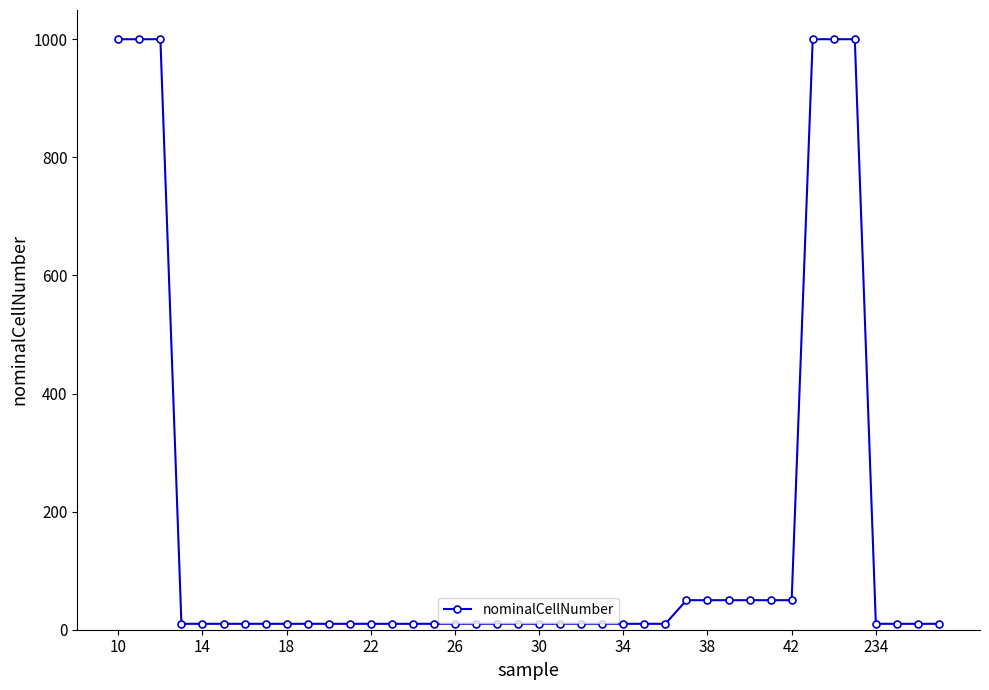

What is the maximum value shown in the chart?

1000